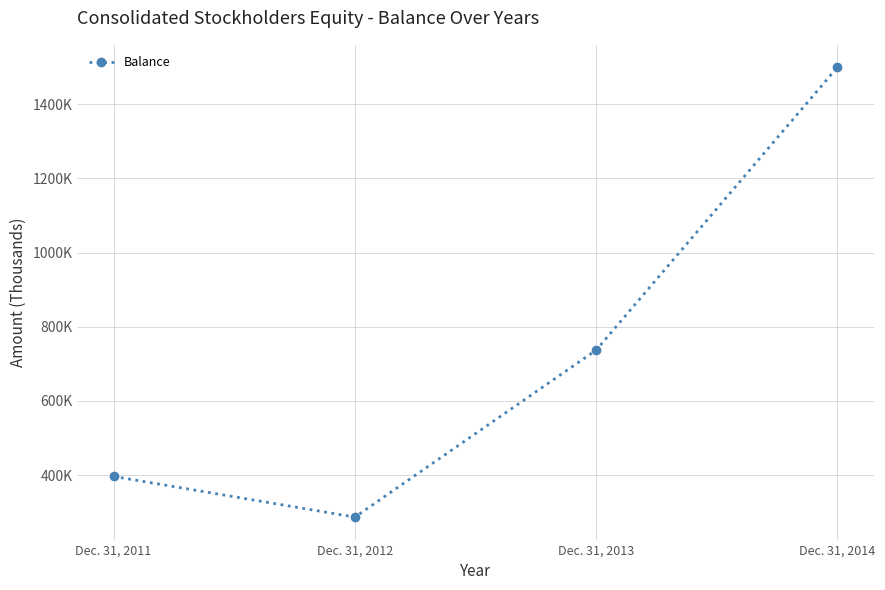

Does the chart have visible grid lines?

Yes